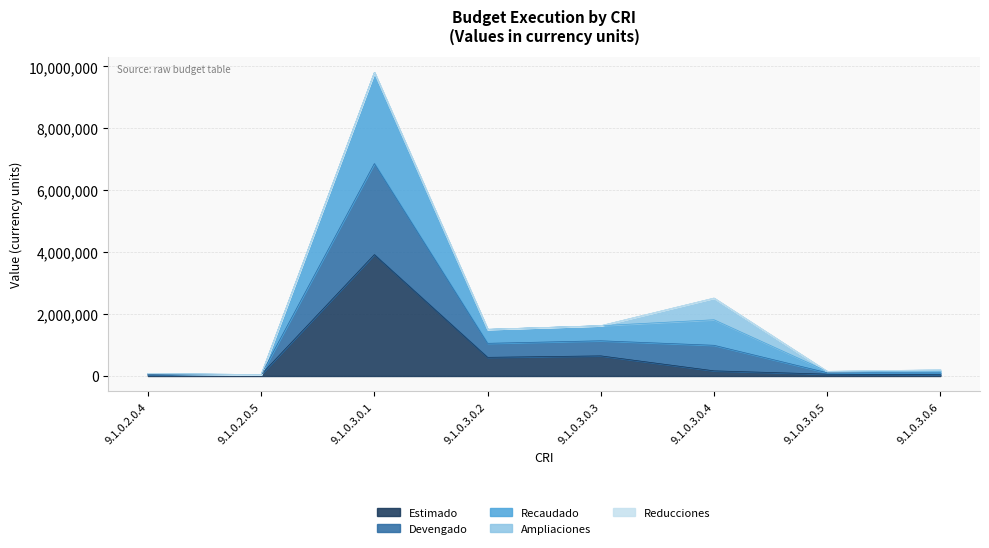

At which category does Recaudado reach its first local valley?

9.1.0.2.0.5